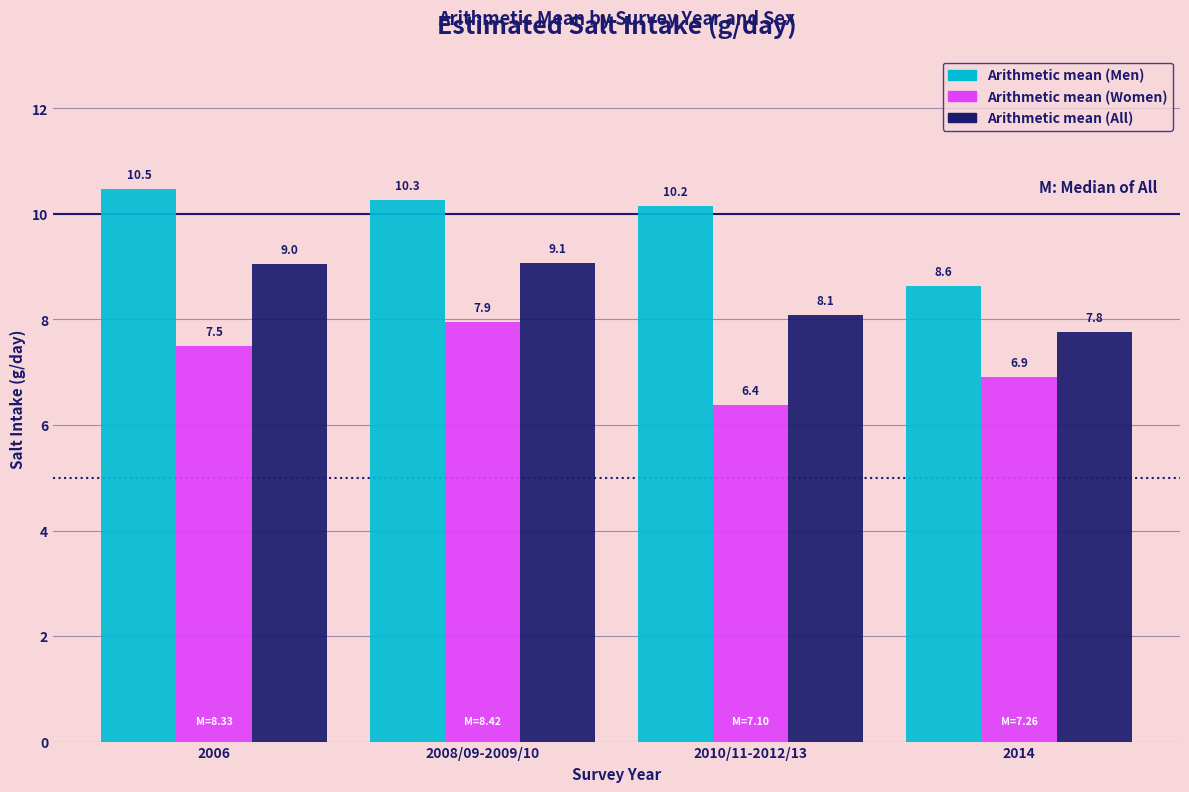

Reading left to right, extract all data points from this chart.

Arithmetic mean (Men): 10.5	10.3	10.2	8.6
Arithmetic mean (Women): 7.5	7.9	6.4	6.9
Arithmetic mean (All): 9.0	9.1	8.1	7.8